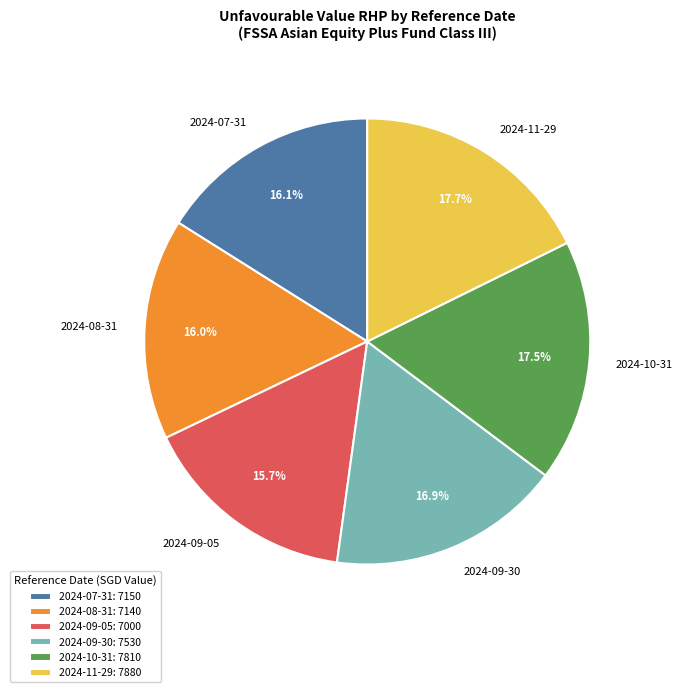

What percentage is NOT represented by 2024-09-30?

83.1%